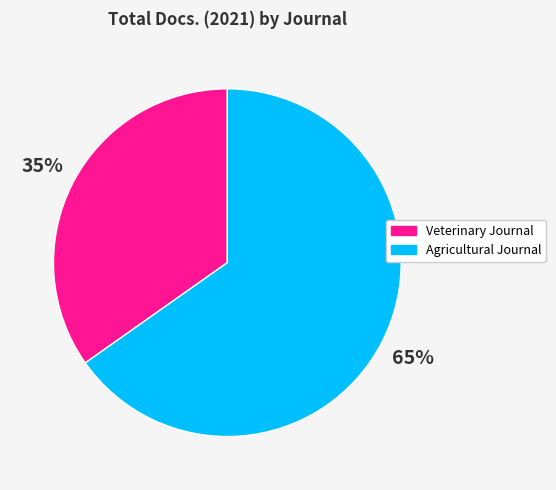

Rank the categories by value from highest to lowest.

Agricultural Journal, Veterinary Journal